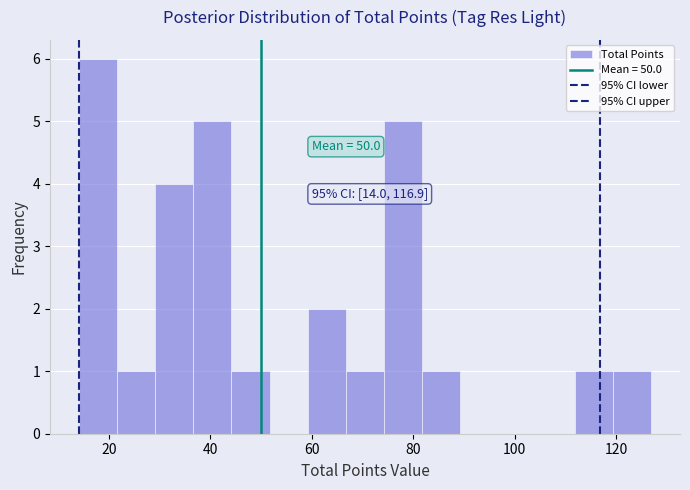

Around what value on the x-axis is the tallest bar? Give the approximate position of its centre, as read against the axis.

18